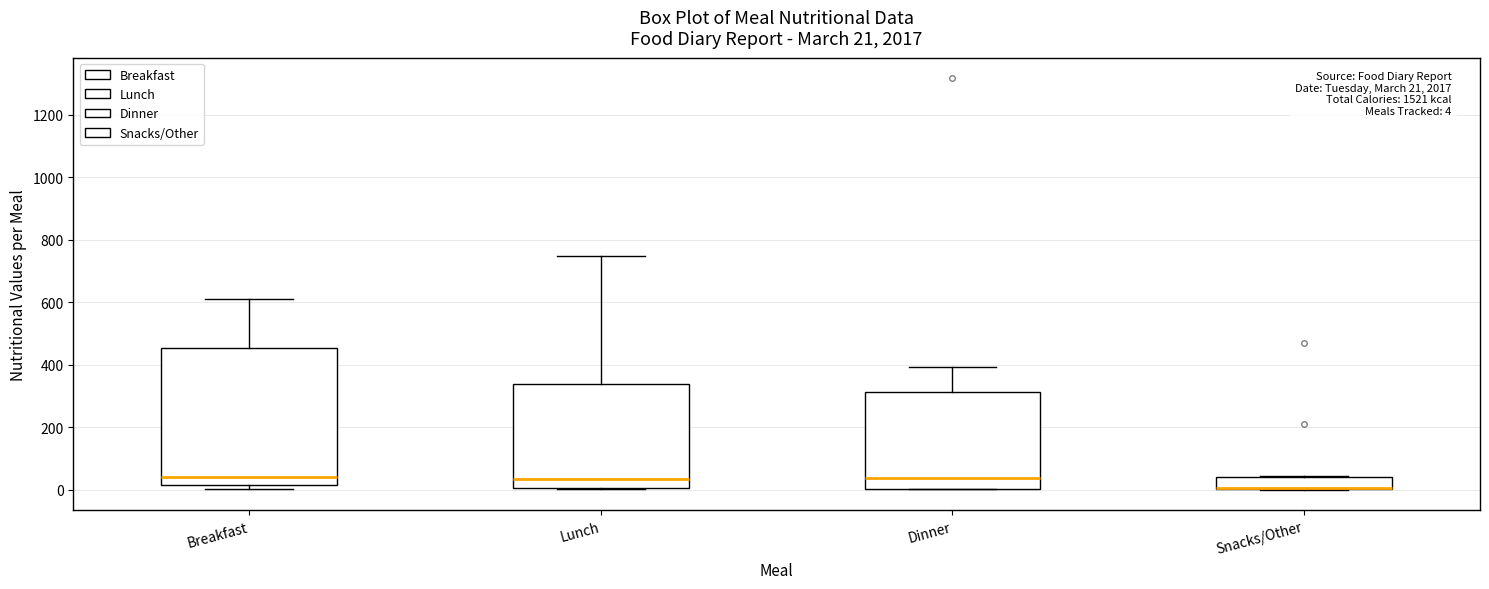

Which box is the tallest, from its lower edge to its upper edge?

Breakfast